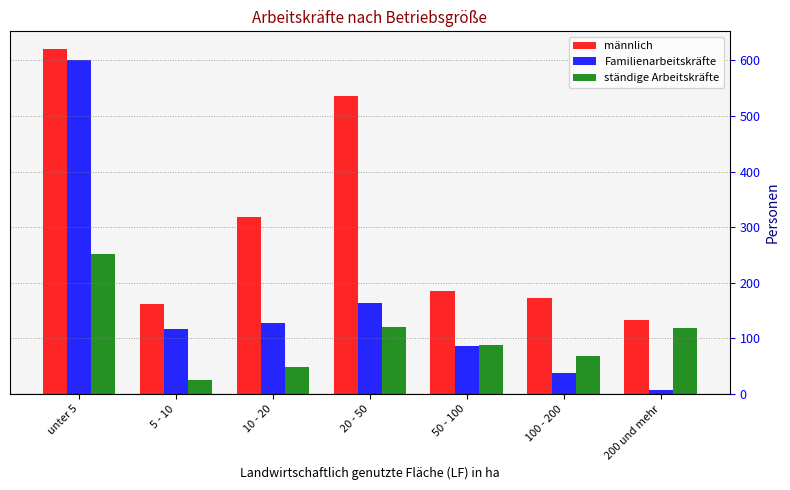

Rank the series by their average value, from highest to lowest.

männlich, Familienarbeitskräfte, ständige Arbeitskräfte